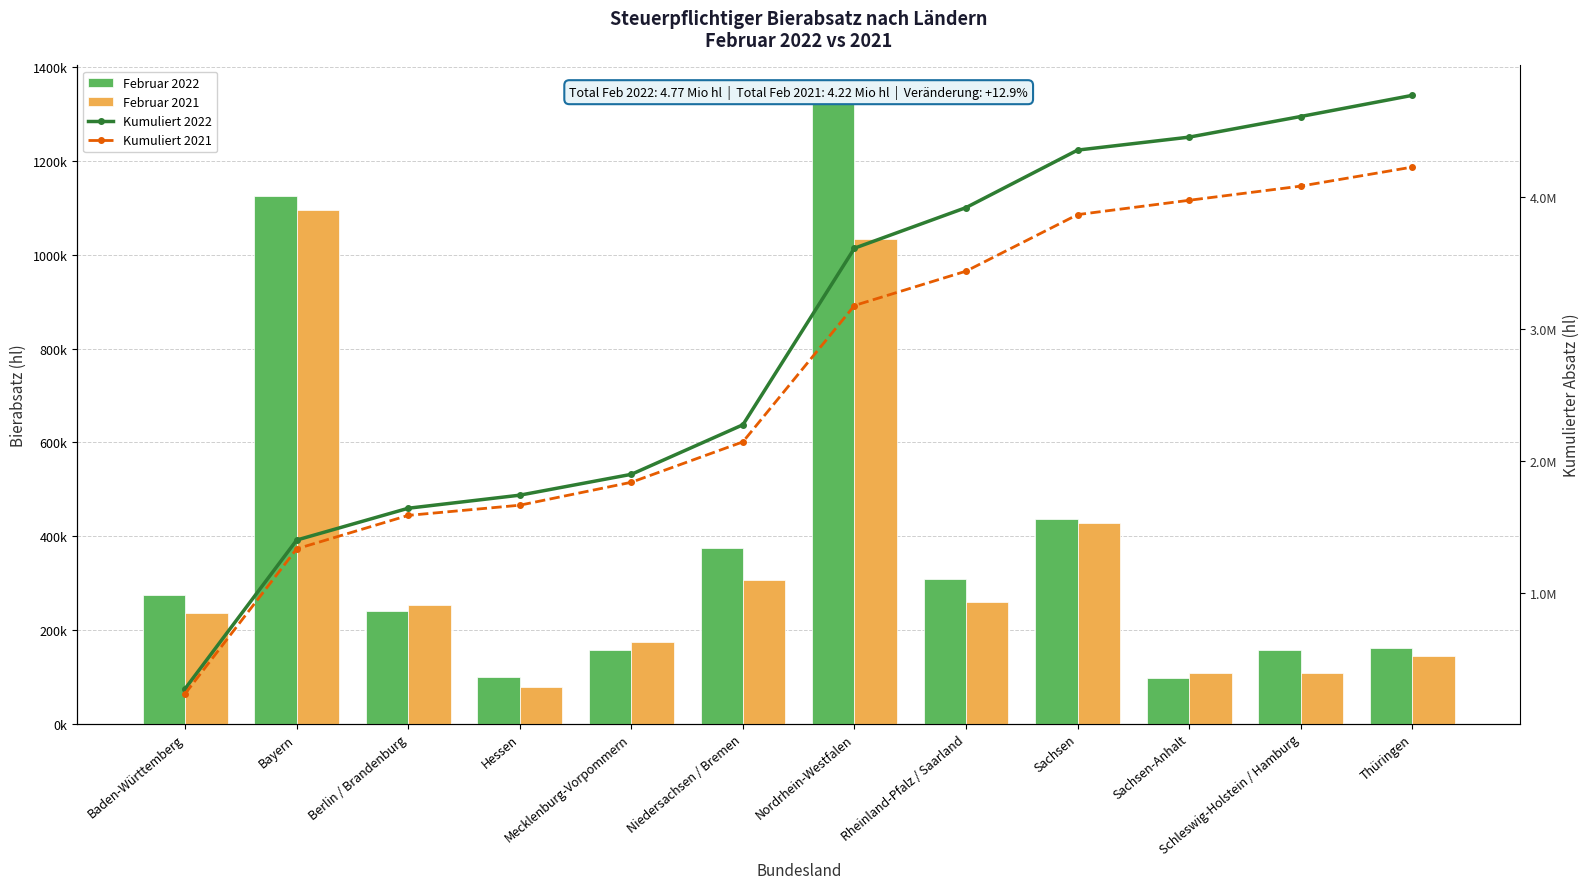

What are all the series names shown in the legend?

Februar 2022, Februar 2021, Kumuliert 2022, Kumuliert 2021